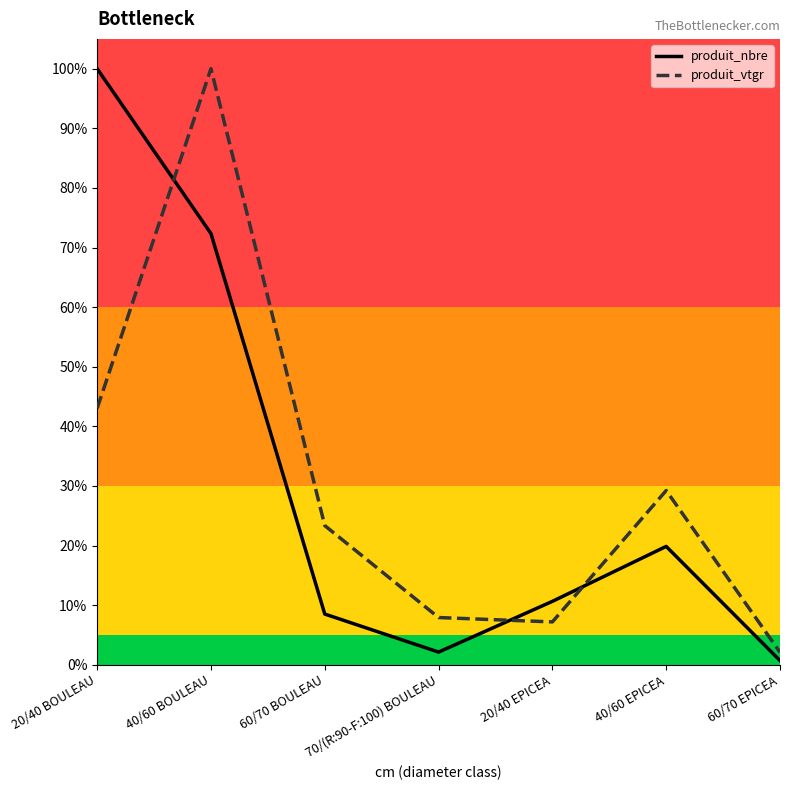

What position from the left is 40/60 BOULEAU?

2